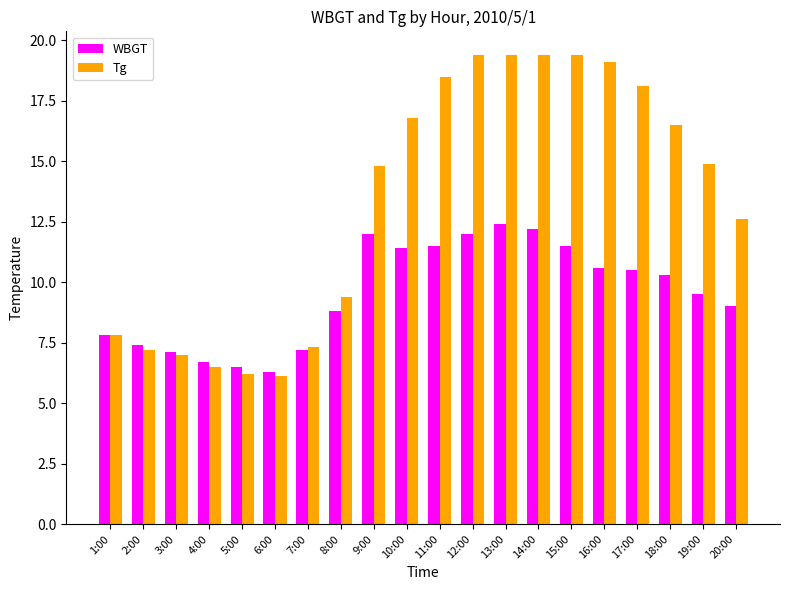

List the series in order of their peak value, highest first.

Tg, WBGT